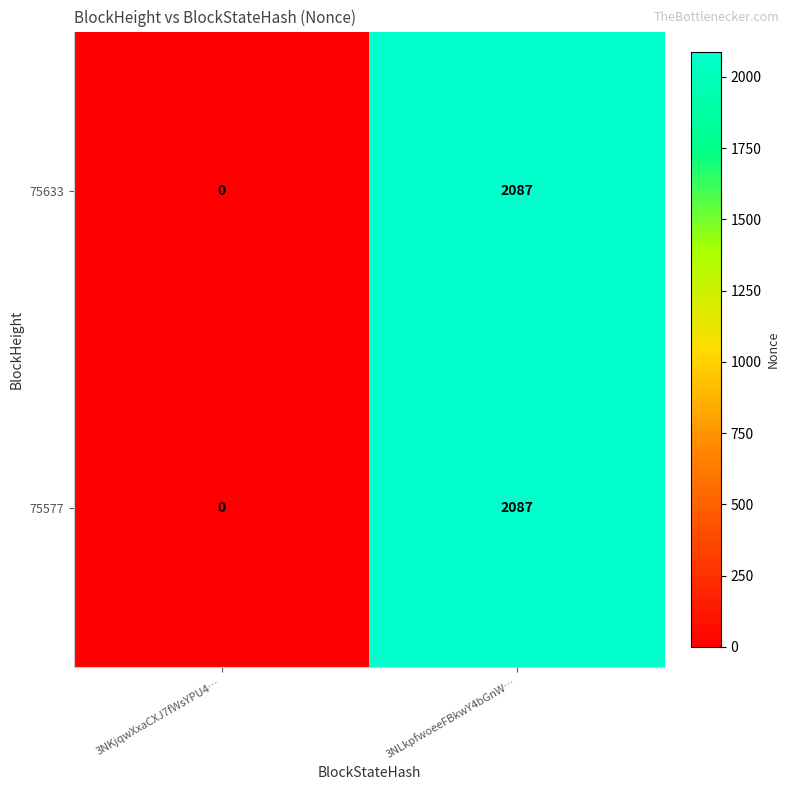

What is the average value of the 75633 series?

1044